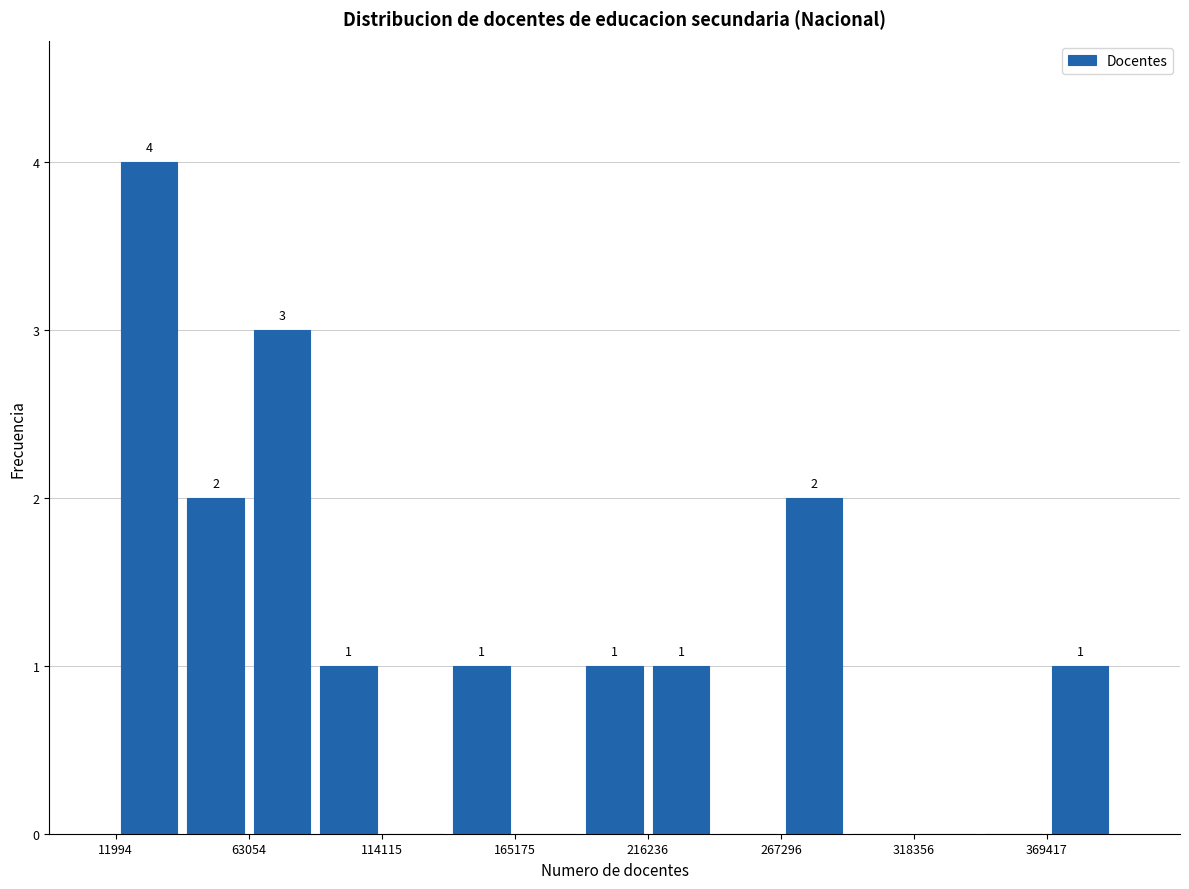

Around what value on the x-axis is the tallest bar? Give the approximate position of its centre, as read against the axis.

20000